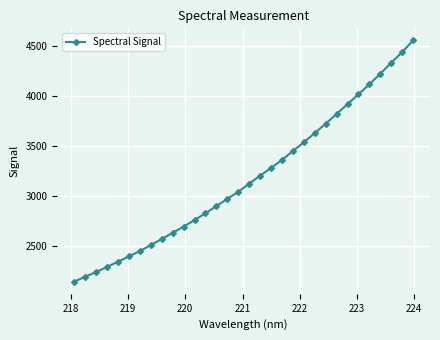

What is the difference between the maximum and second lowest values?

2355.6